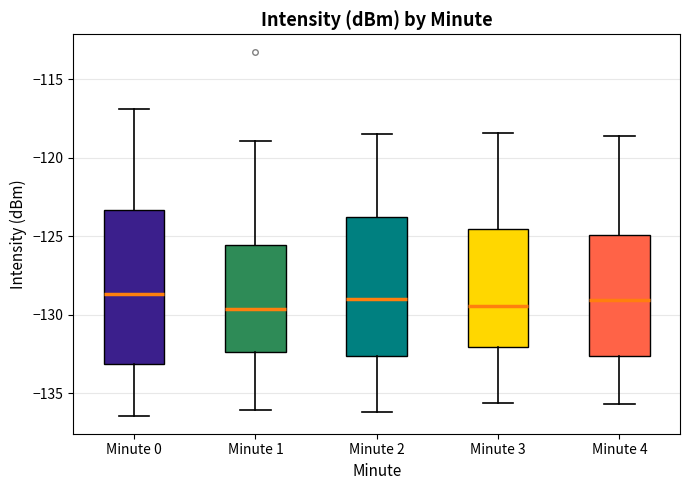

Reading left to right, transcribe this box plot: for each box, give where its median line is, the range the box spans, and where its two whiskers end, as read against the y-axis. The values are not printed on the chart, so give them approximately, as read against the axis.

Minute 0: median -128.5, box -133.0 to -123.5, whiskers -136.5 to -117.0
Minute 1: median -129.5, box -132.5 to -125.5, whiskers -136.0 to -119.0
Minute 2: median -129.0, box -132.5 to -124.0, whiskers -136.0 to -118.5
Minute 3: median -129.5, box -132.0 to -124.5, whiskers -135.5 to -118.5
Minute 4: median -129.0, box -132.5 to -125.0, whiskers -135.5 to -118.5